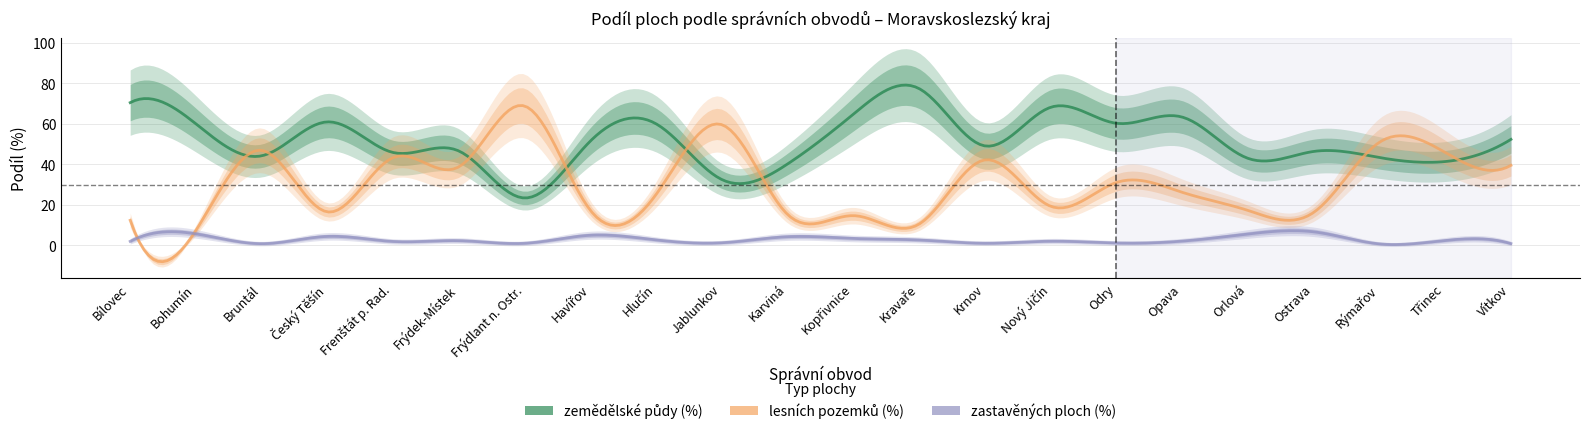

Is the value of zastavěných ploch (%) at Karviná greater than the value of zemědělské půdy (%) at Kopřivnice?

No